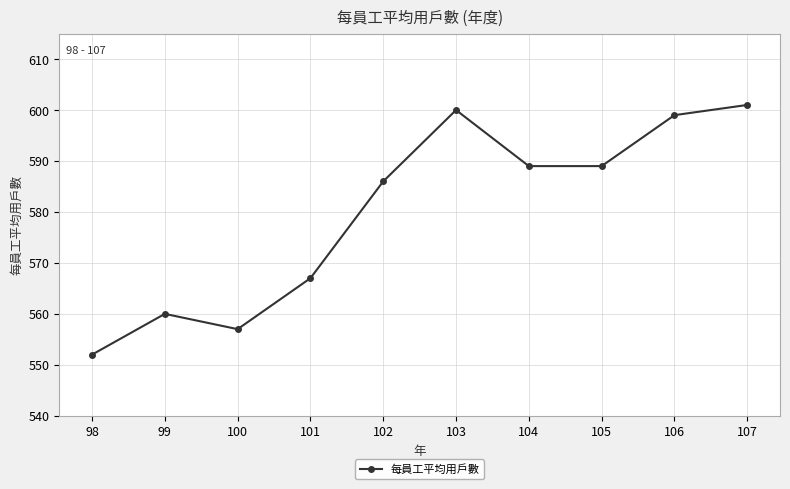

At which category does the data reach its first local peak?

99